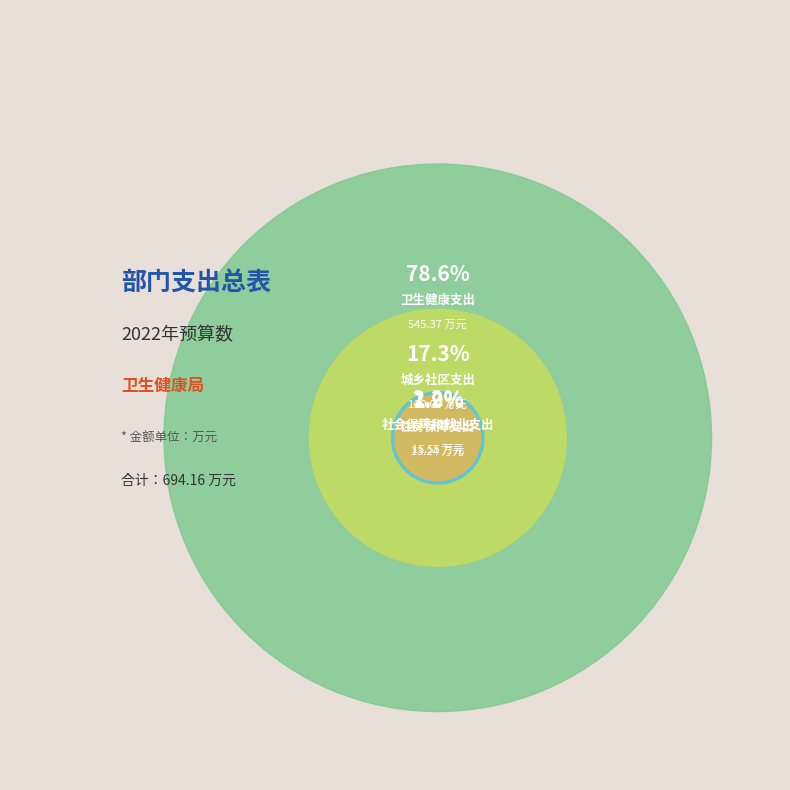

How many segments does this pie chart have?

4